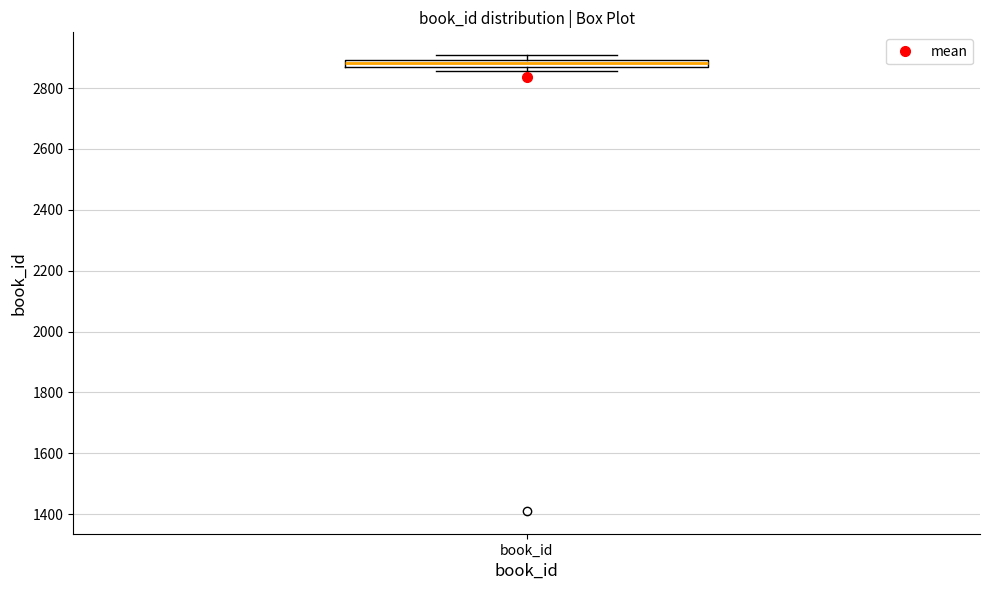

Where does the median line of the box for book_id sit on the y-axis? The values are not printed on the chart, so give them approximately, as read against the axis.

2880